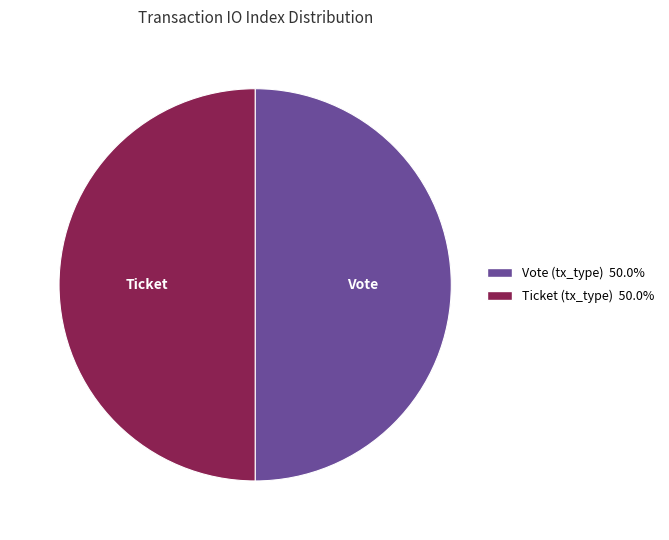

What is the ratio of the value at Ticket to the value at Vote?

1.0